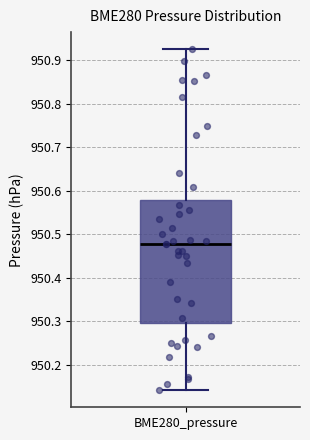

Where is the lower edge of the box for BME280_pressure on the y-axis? The values are not printed on the chart, so give them approximately, as read against the axis.

950.30